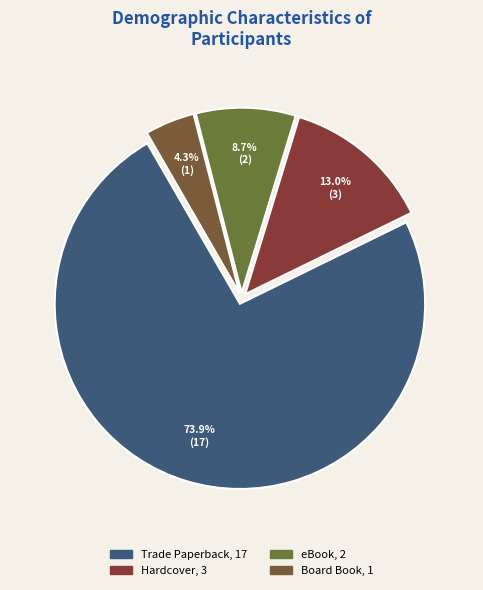

To the nearest percent, what portion does eBook represent?

9%